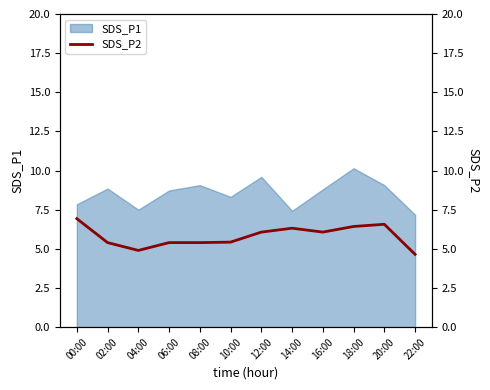

What is the highest value of the SDS_P1 series?

10.2